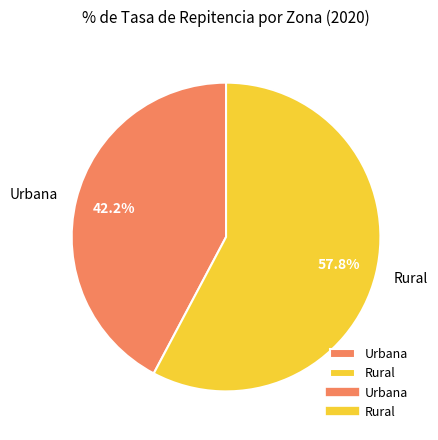

What is the ratio of the value at Rural to the value at Urbana?

1.4